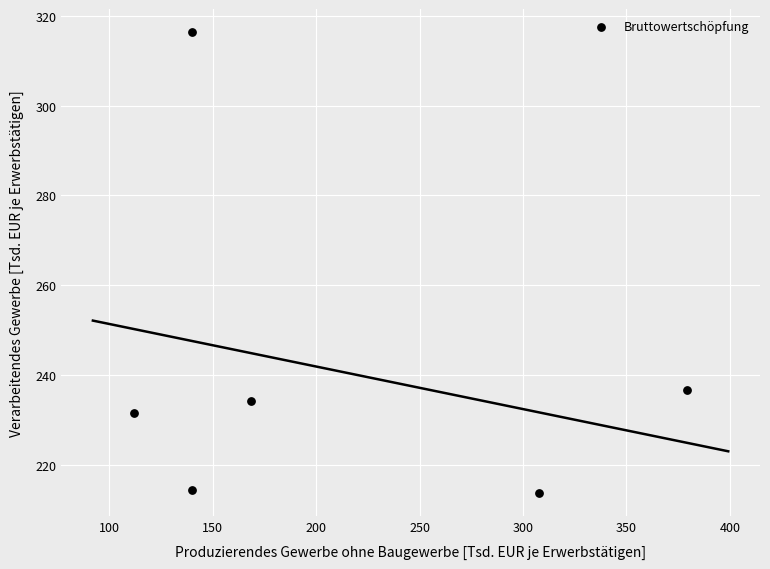

What Y value in the scatter plot is closest to 265?

236.5